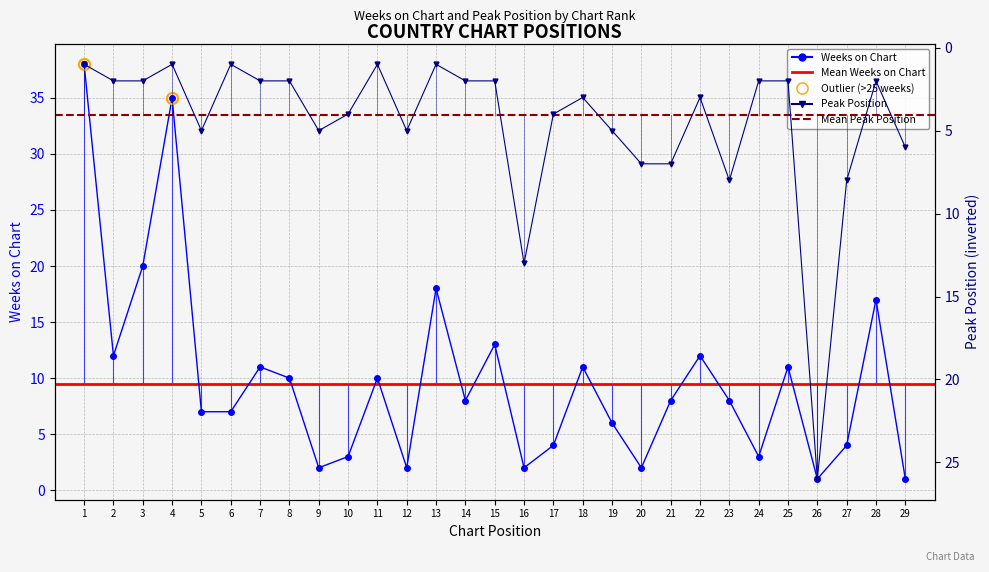

What is the total value across all series at 28?

19